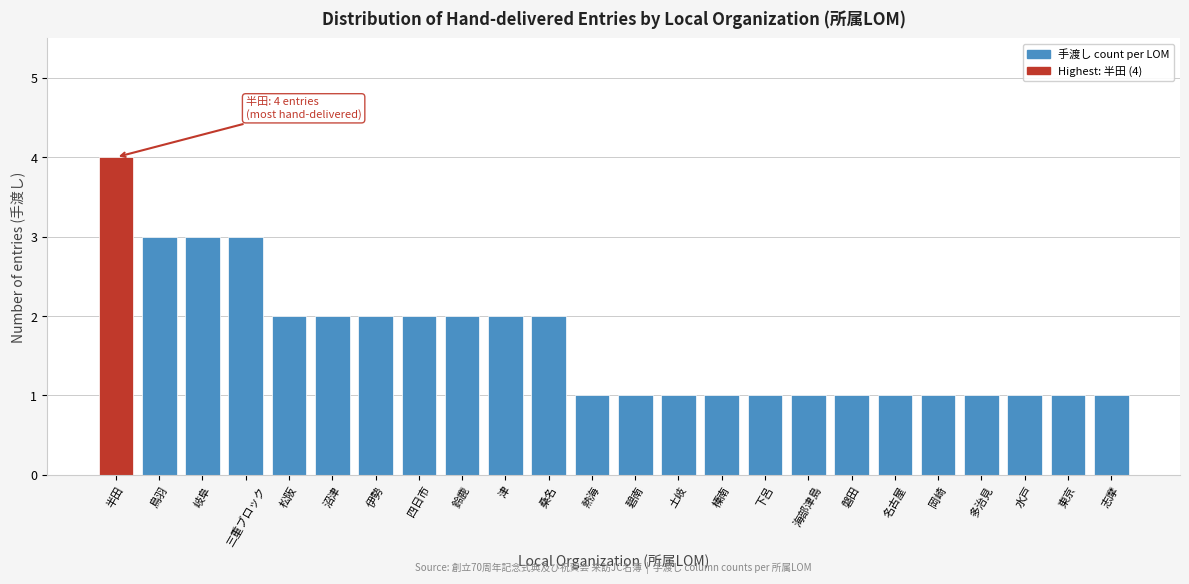

Reading left to right, list all the values displayed in this chart.

4	3	3	3	2	2	2	2	2	2	2	1	1	1	1	1	1	1	1	1	1	1	1	1